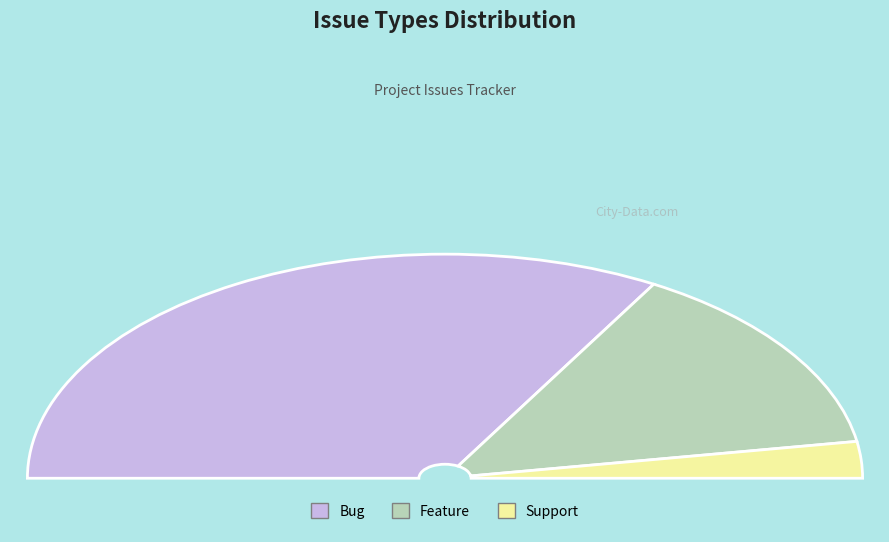

How many slices are in this pie chart?

3